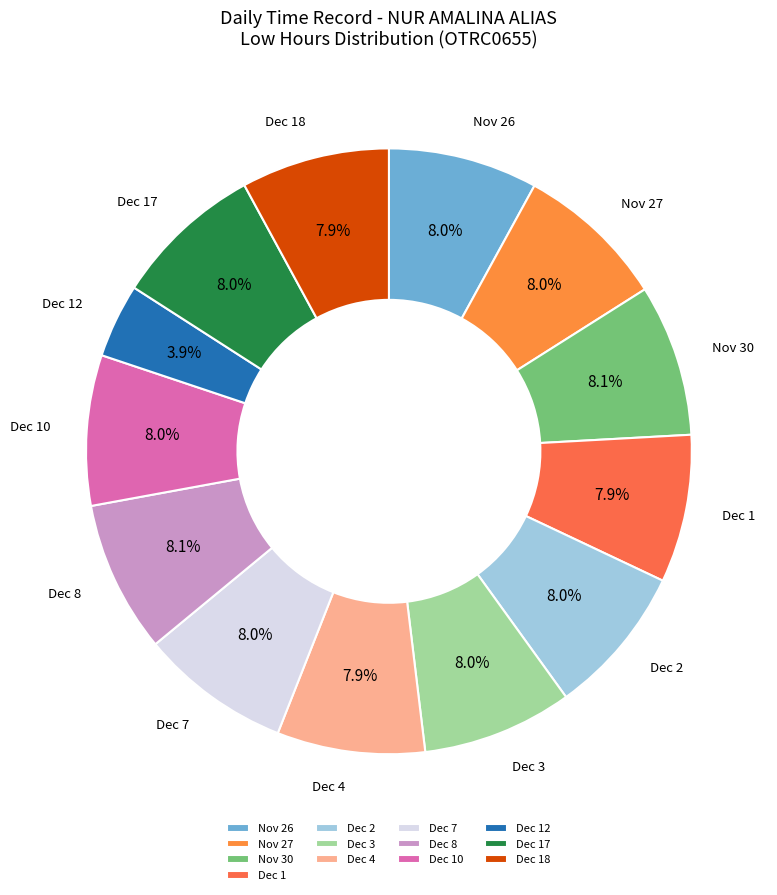

How many segments does this pie chart have?

13